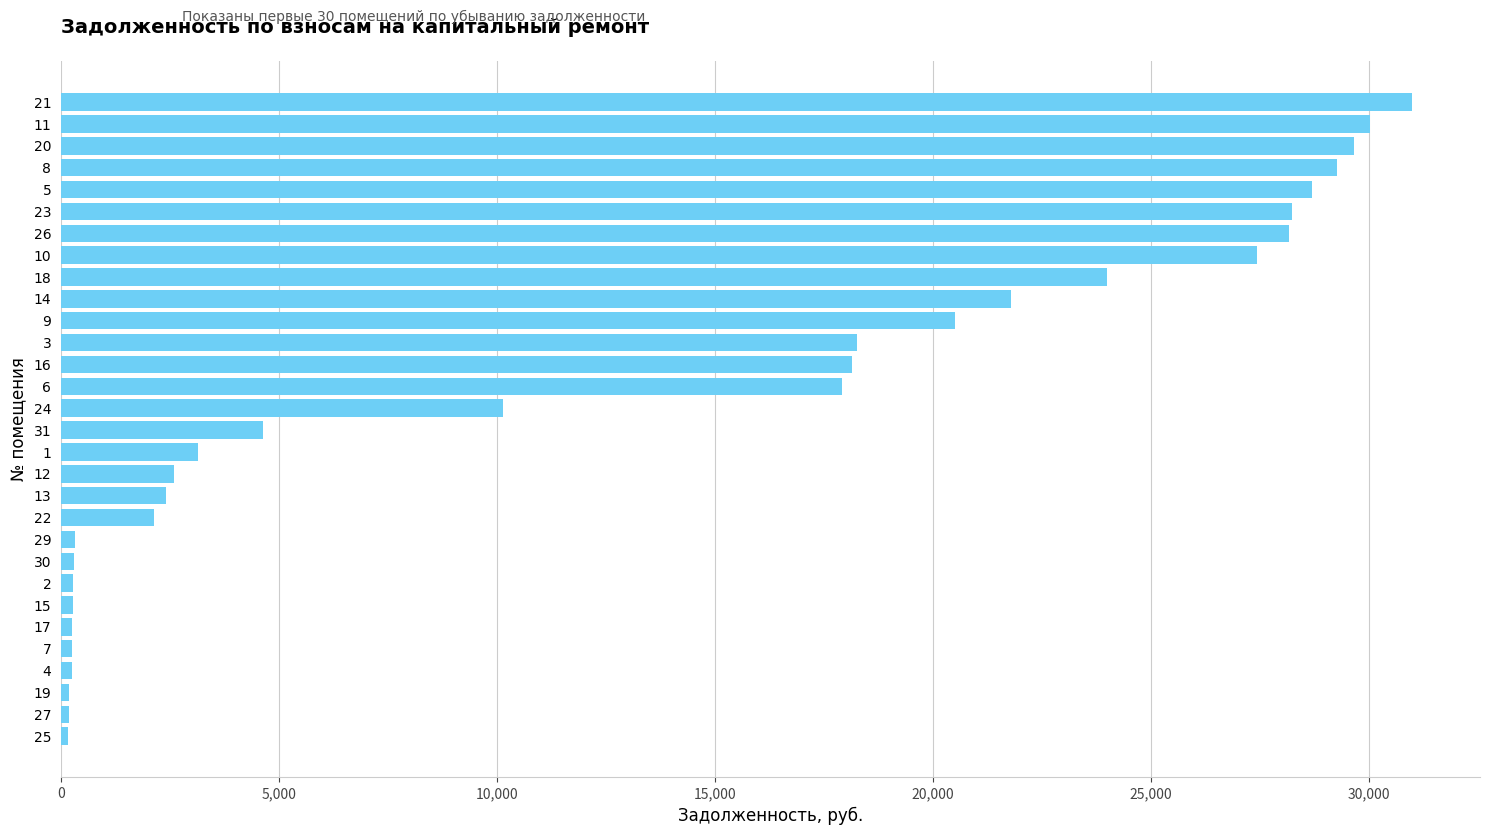

What is the difference between the maximum and second lowest values?

30818.8